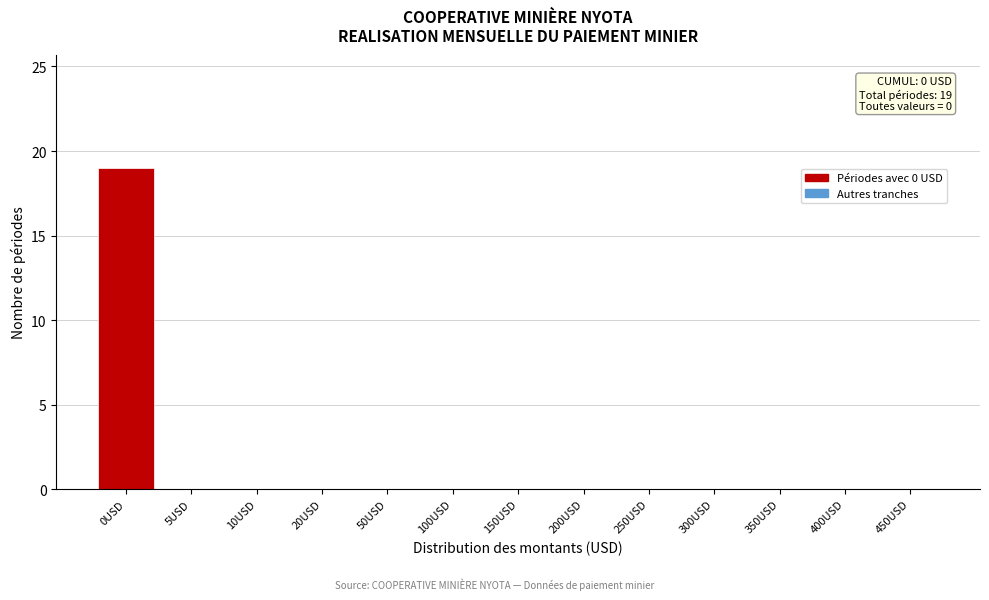

Reading right to left, what are all the values shown in this chart?

450USD=0	400USD=0	350USD=0	300USD=0	250USD=0	200USD=0	150USD=0	100USD=0	50USD=0	20USD=0	10USD=0	5USD=0	0USD=19